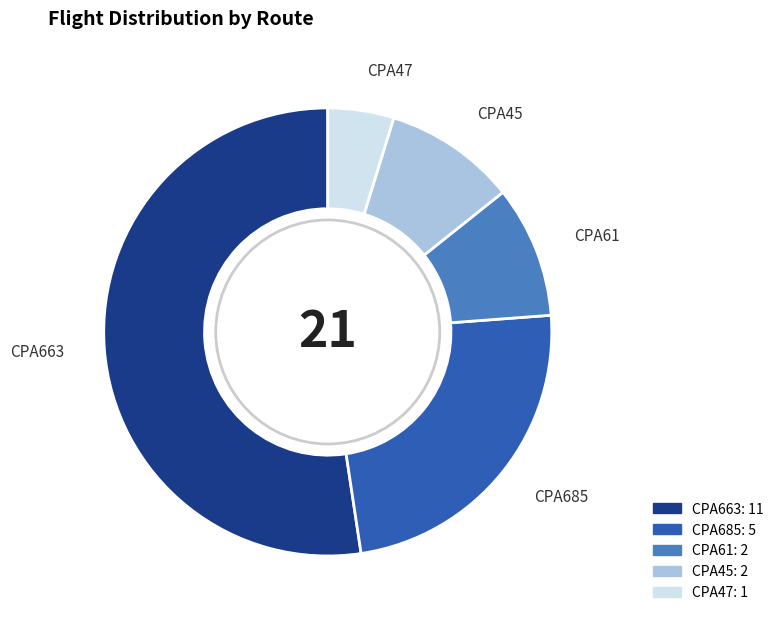

Is CPA61 the majority of the pie?

No